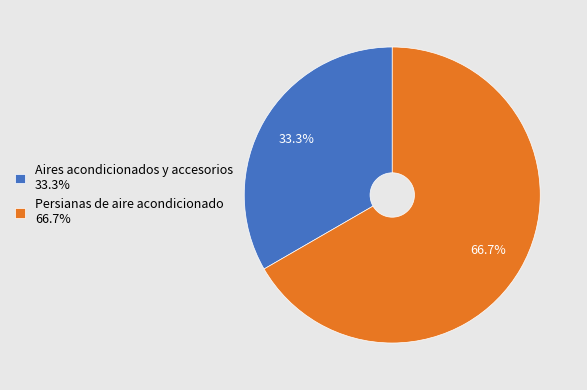

Combined, what portion of the pie is Persianas de aire acondicionado and Aires acondicionados y accesorios?

100.0%